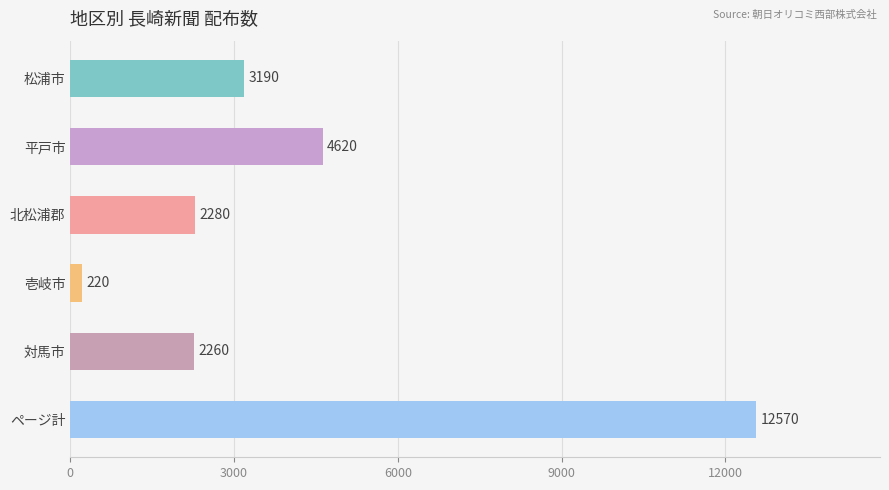

Does the chart contain stacked bars?

No